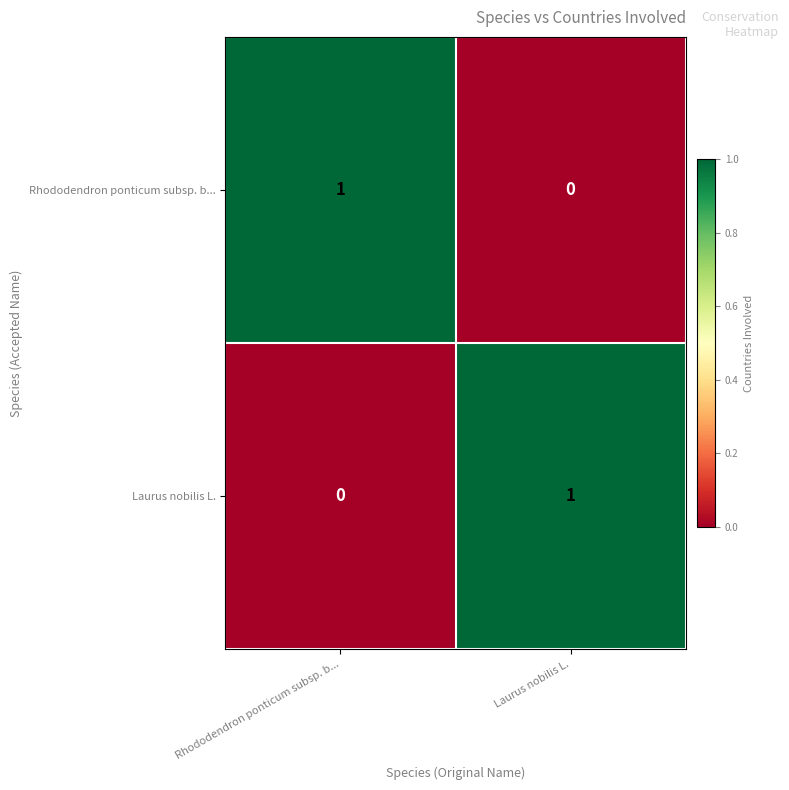

Where is Laurus nobilis L. nearest to the value 0?

Rhododendron ponticum subsp. b...